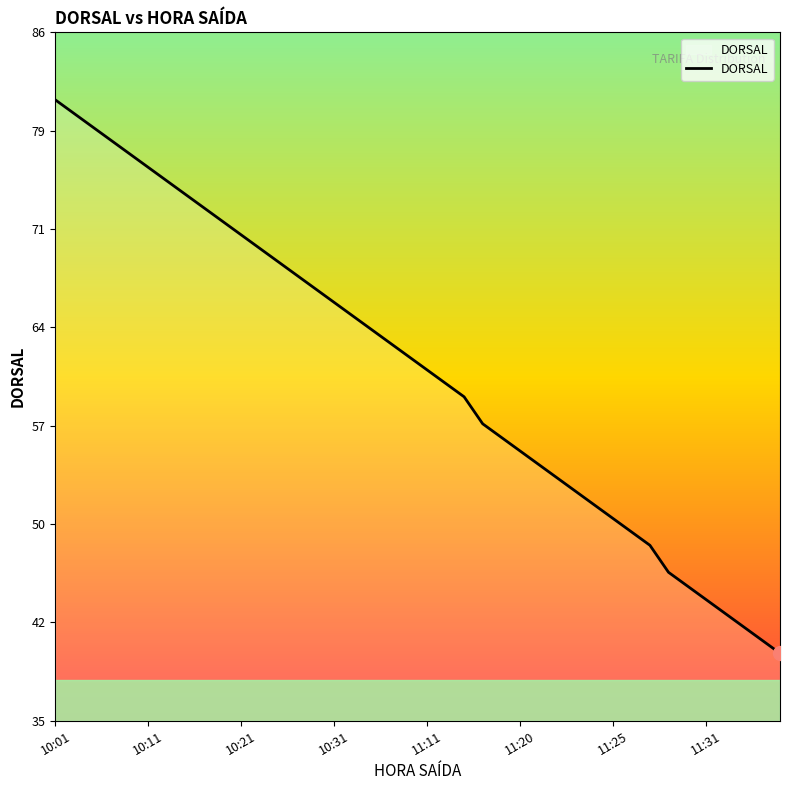

What is the difference between the maximum and minimum values?

41